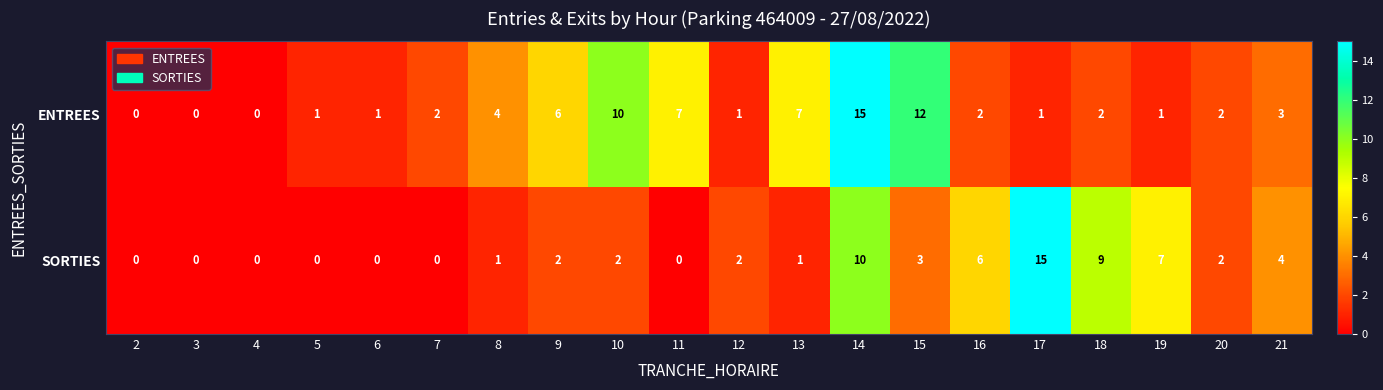

Between 16 and 21, which series saw the biggest shift?

SORTIES